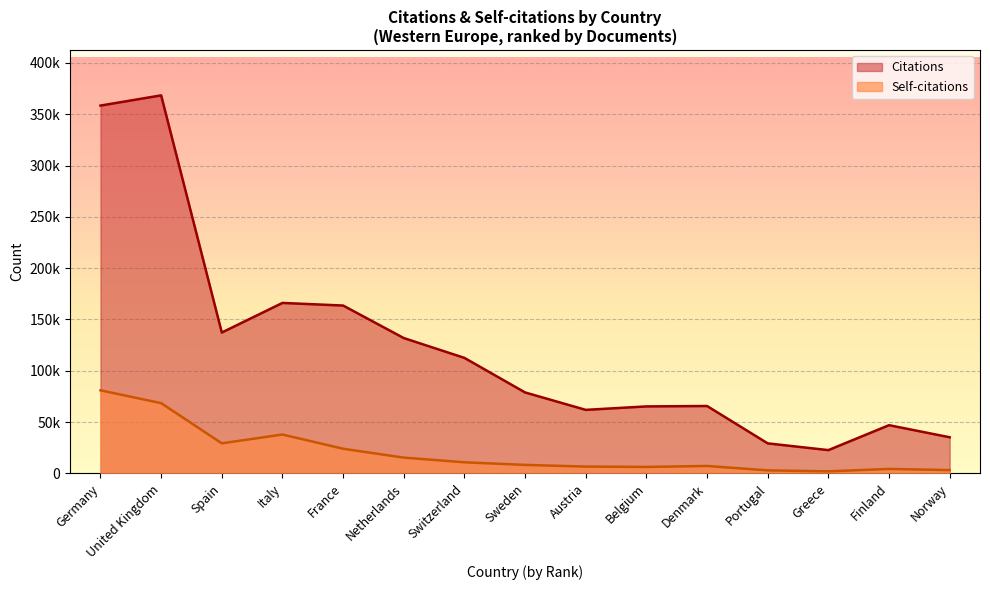

Does the chart display data point markers on the line(s)?

No